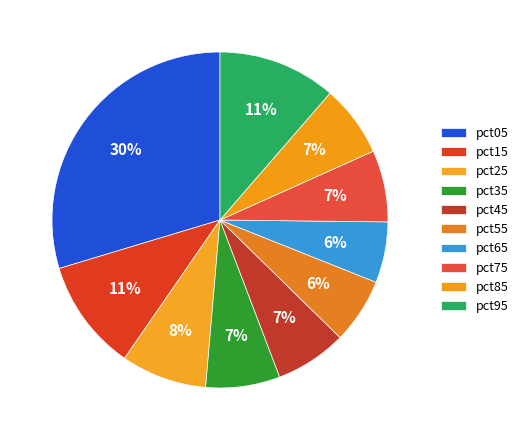

To the nearest percent, what is the average slice percentage?

10%